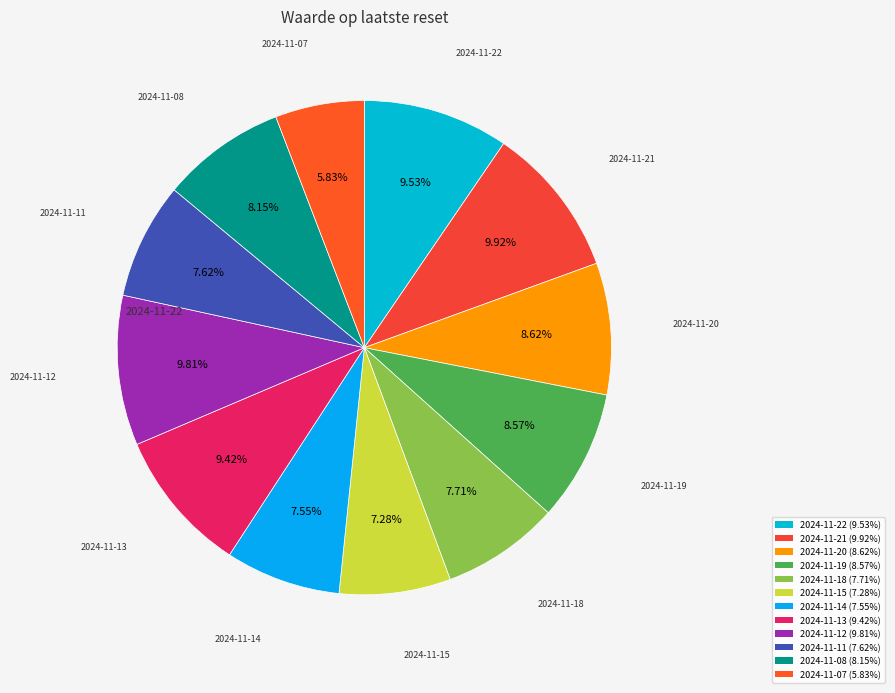

What is the ratio of the value at 2024-11-20 to the value at 2024-11-19?

1.0